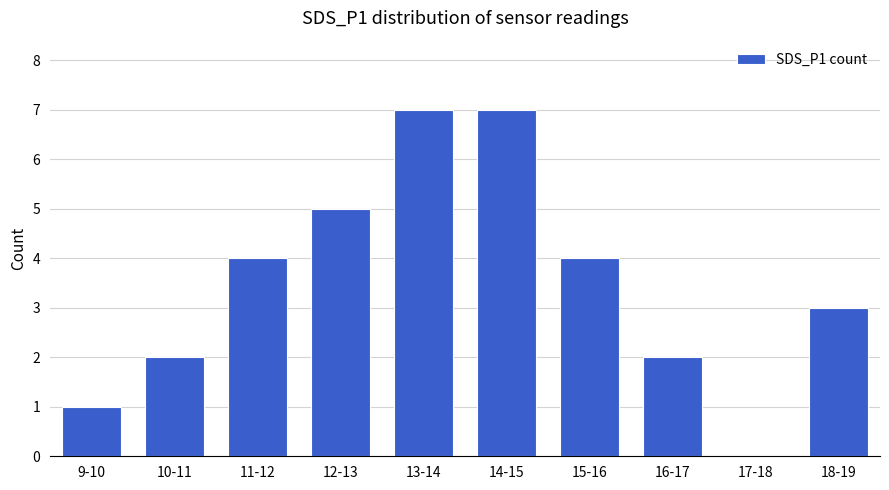

Reading right to left, transcribe all the data shown in this chart.

18-19=3	17-18=0	16-17=2	15-16=4	14-15=7	13-14=7	12-13=5	11-12=4	10-11=2	9-10=1